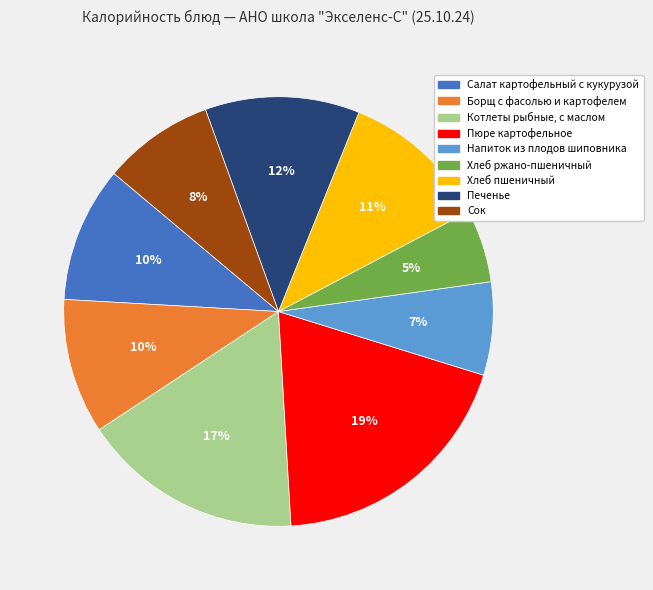

The Печенье slice represents 21% of the pie. True or false?

False